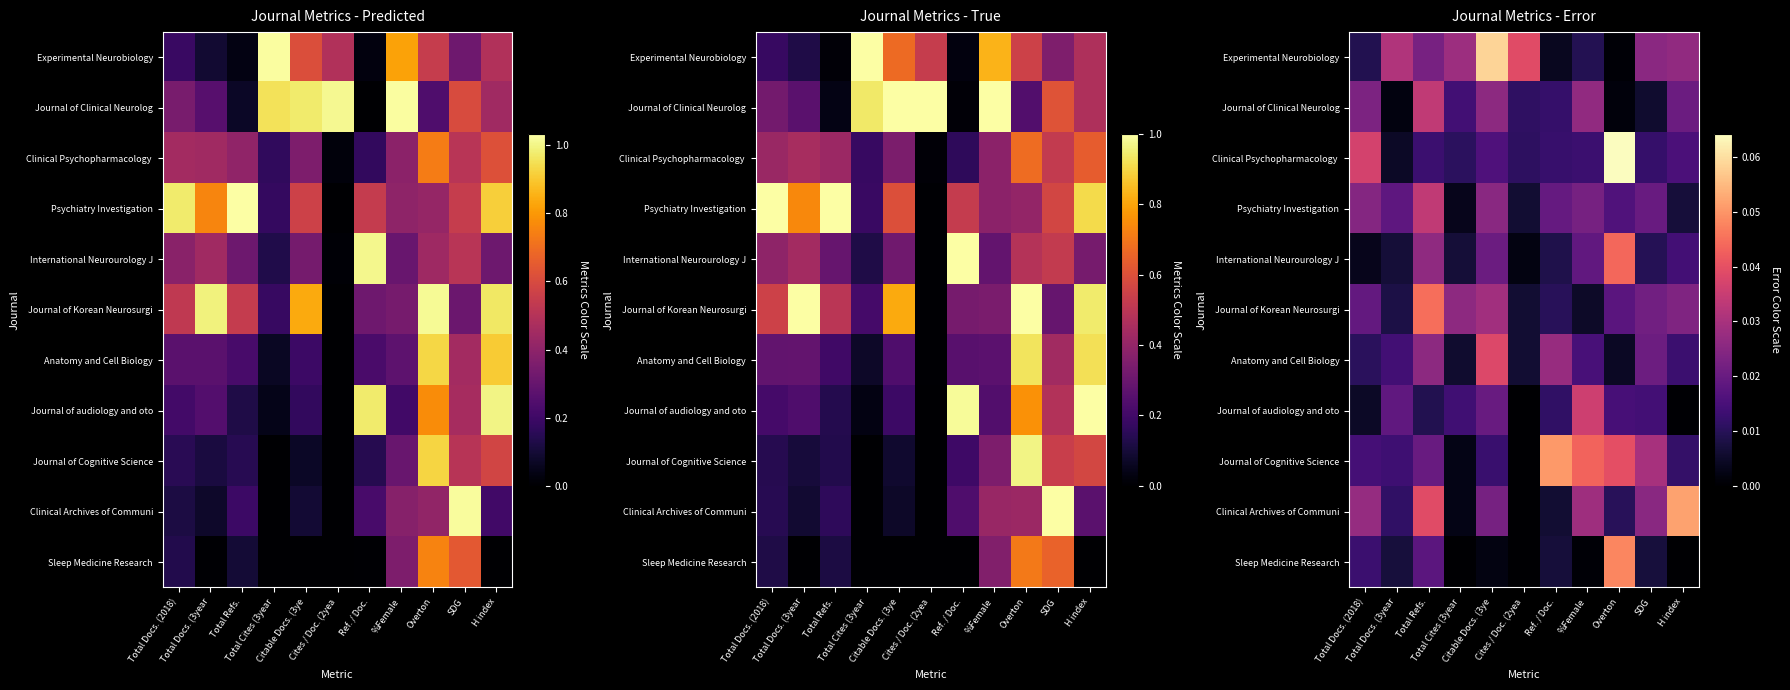

Is it true that Journal of Cognitive Science equals 0.0 at Cites / Doc. (2yea?

False